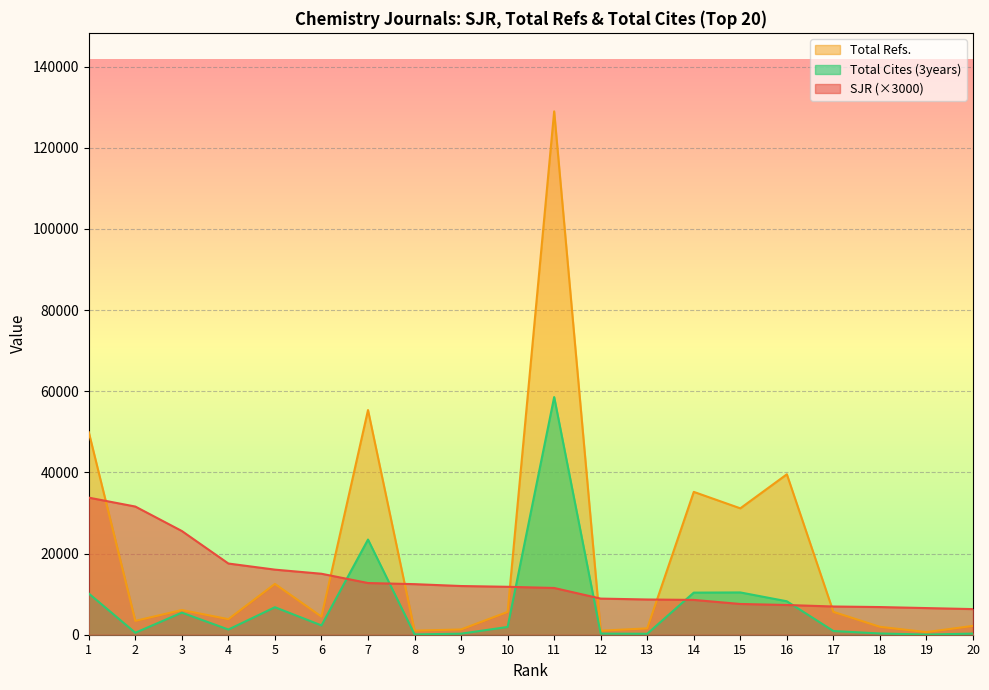

True or false: Total Refs. and Total Cites (3years) intersect in this chart.

False